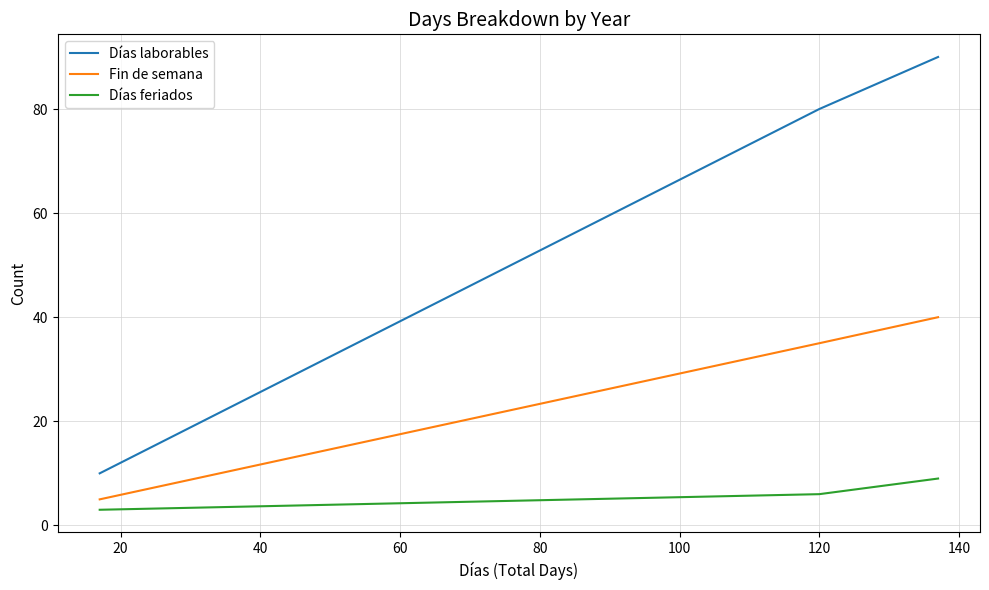

What are all the series names shown in the legend?

Días laborables, Fin de semana, Días feriados